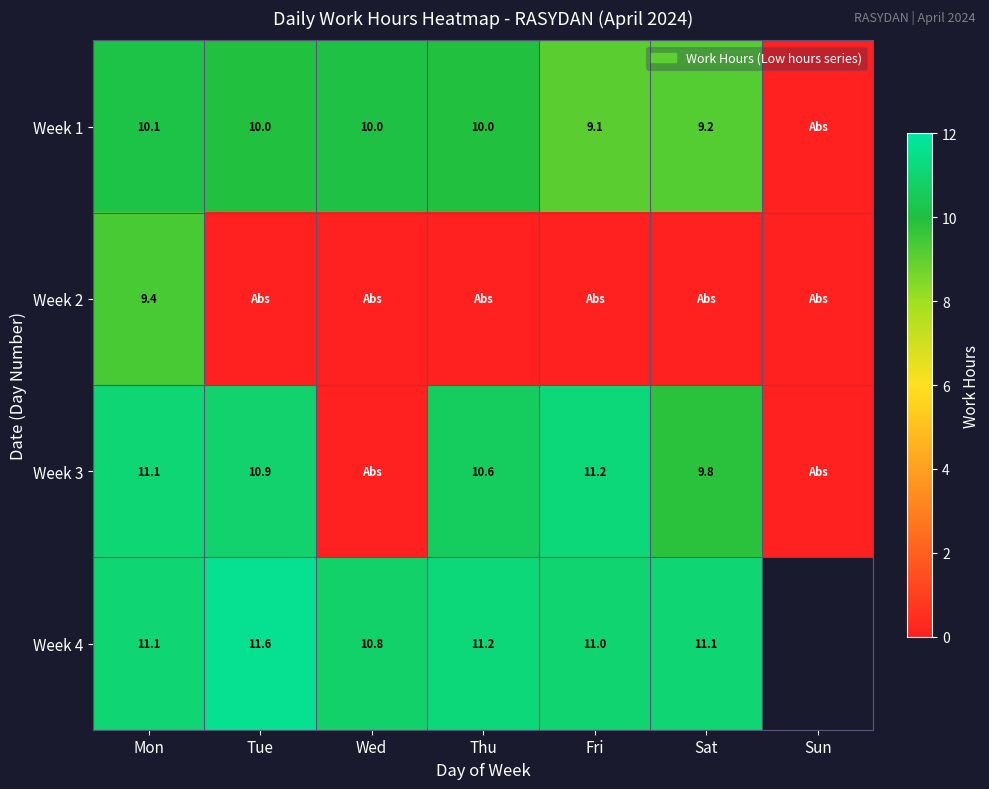

How many data points does each series have?

7